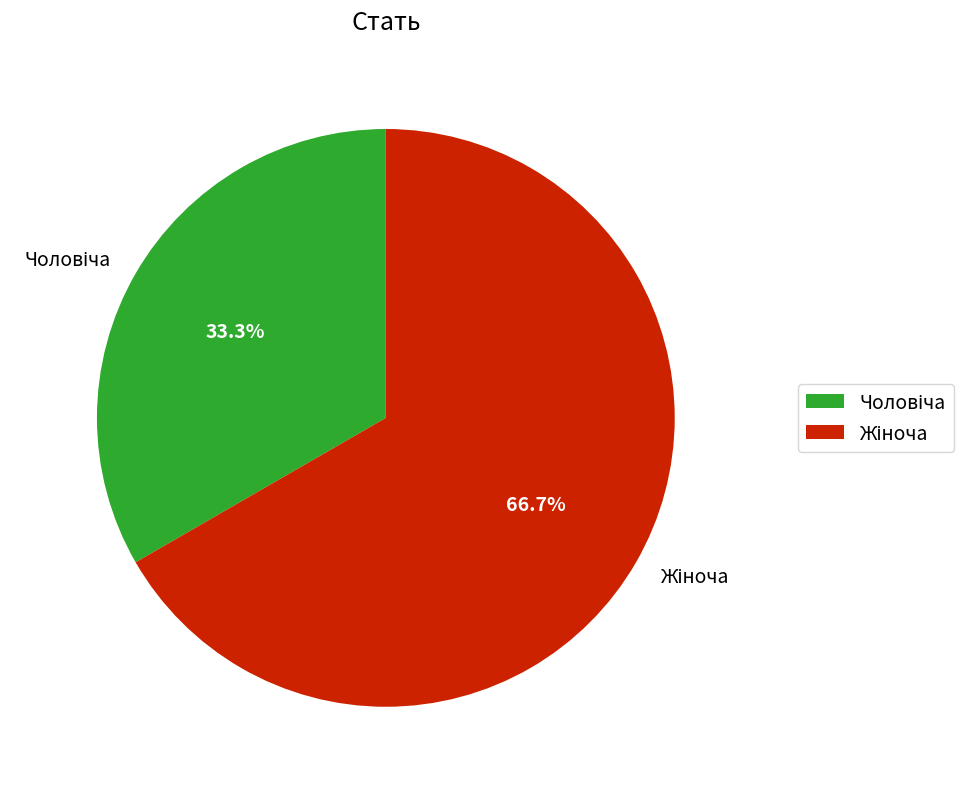

Does any single category account for the majority?

Yes